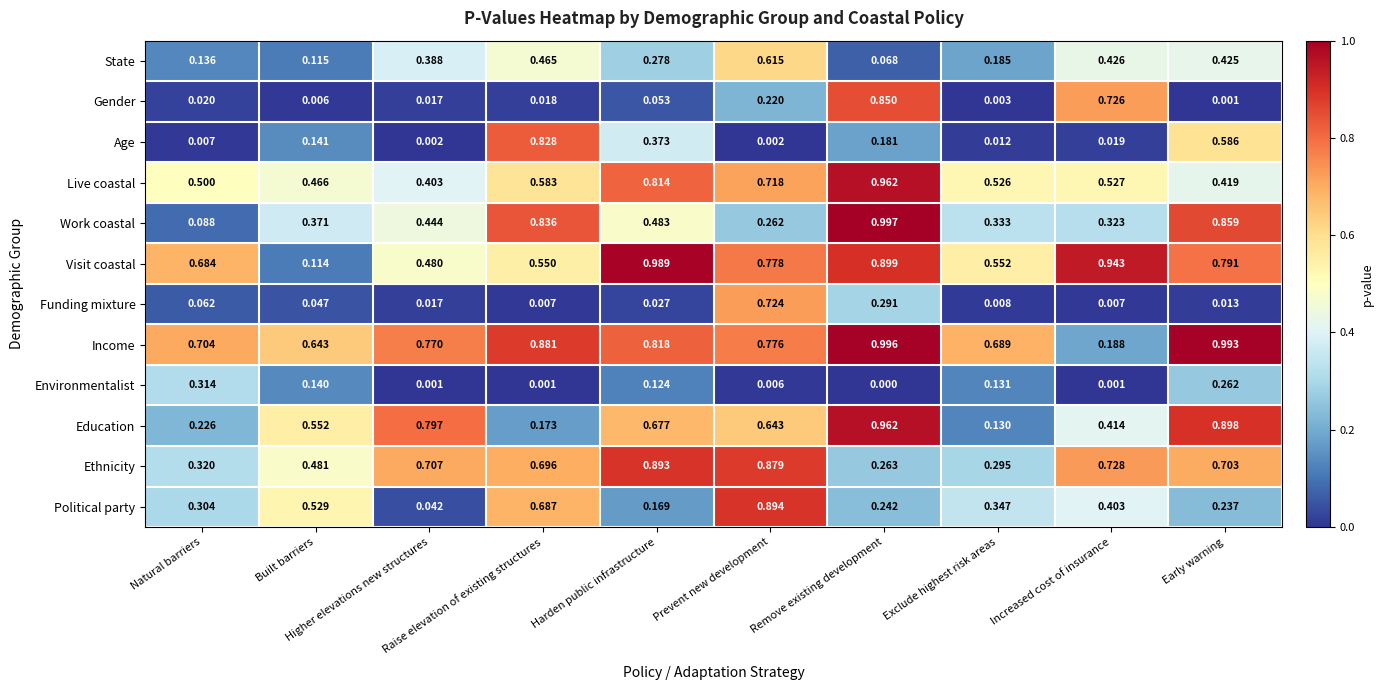

Which series has the largest total across all categories?

Income